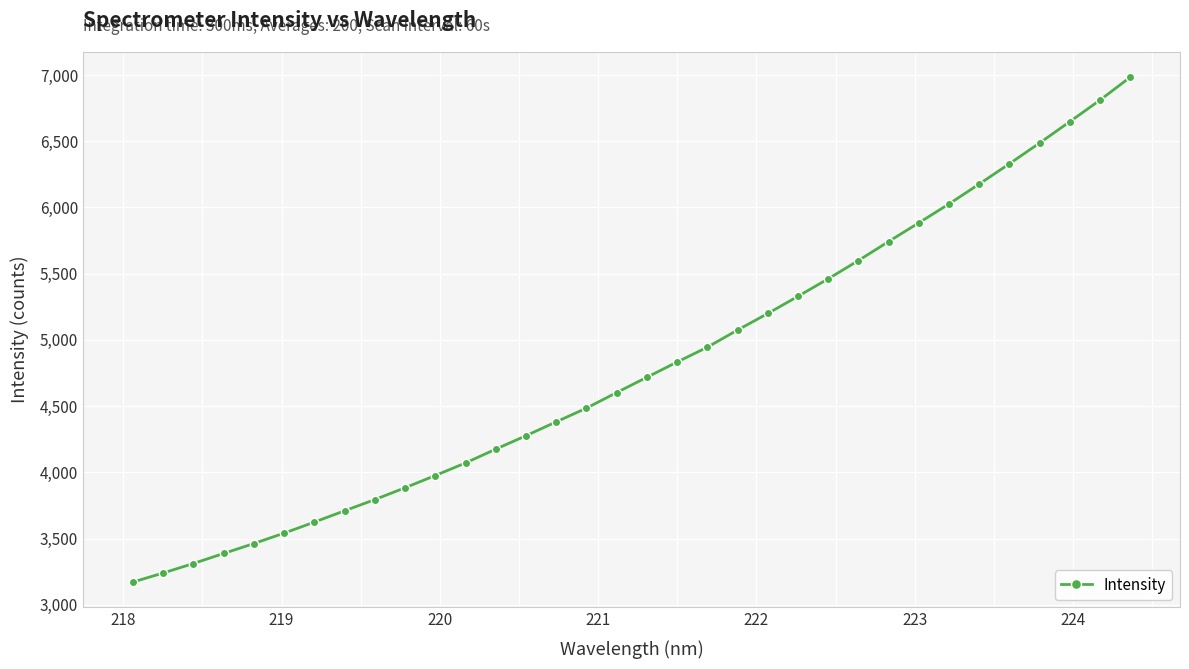

What is the difference between the maximum and minimum values?

3810.8